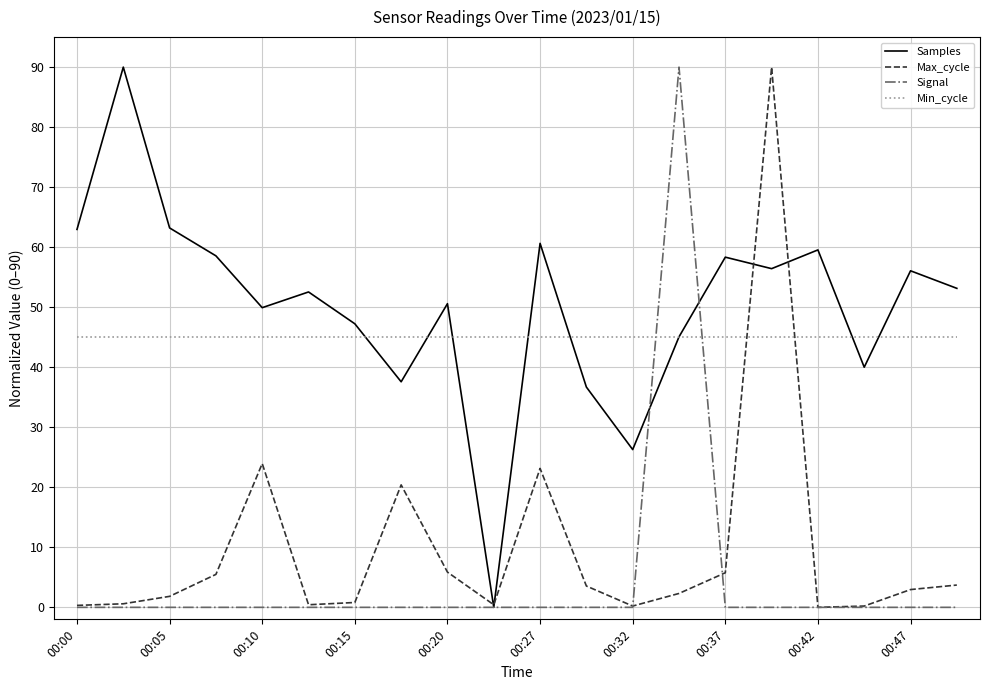

Which series ends up on top after the final intersection of Min_cycle and Max_cycle?

Min_cycle